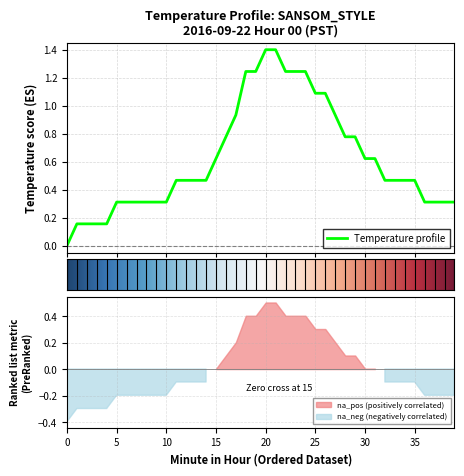

Which has a higher value, 39 or 27?

27